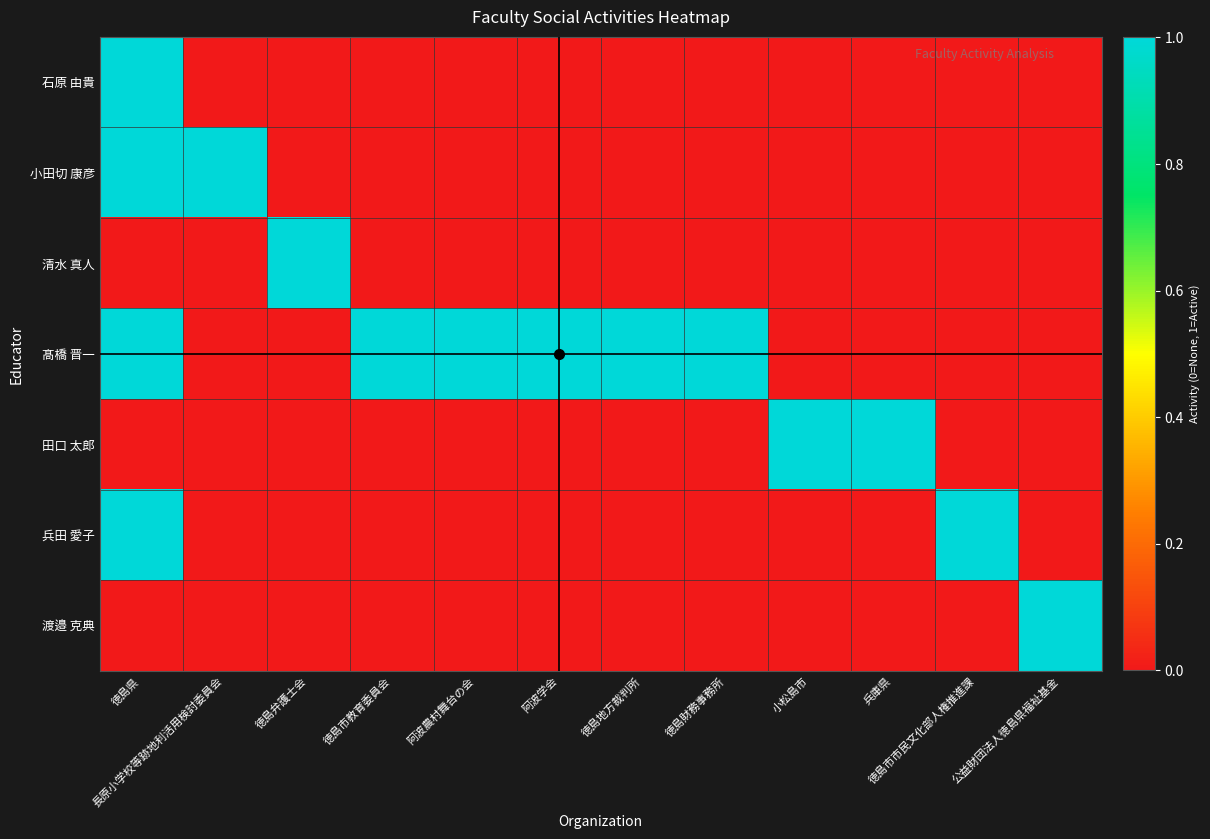

At which category is the sum across all series the highest?

徳島県